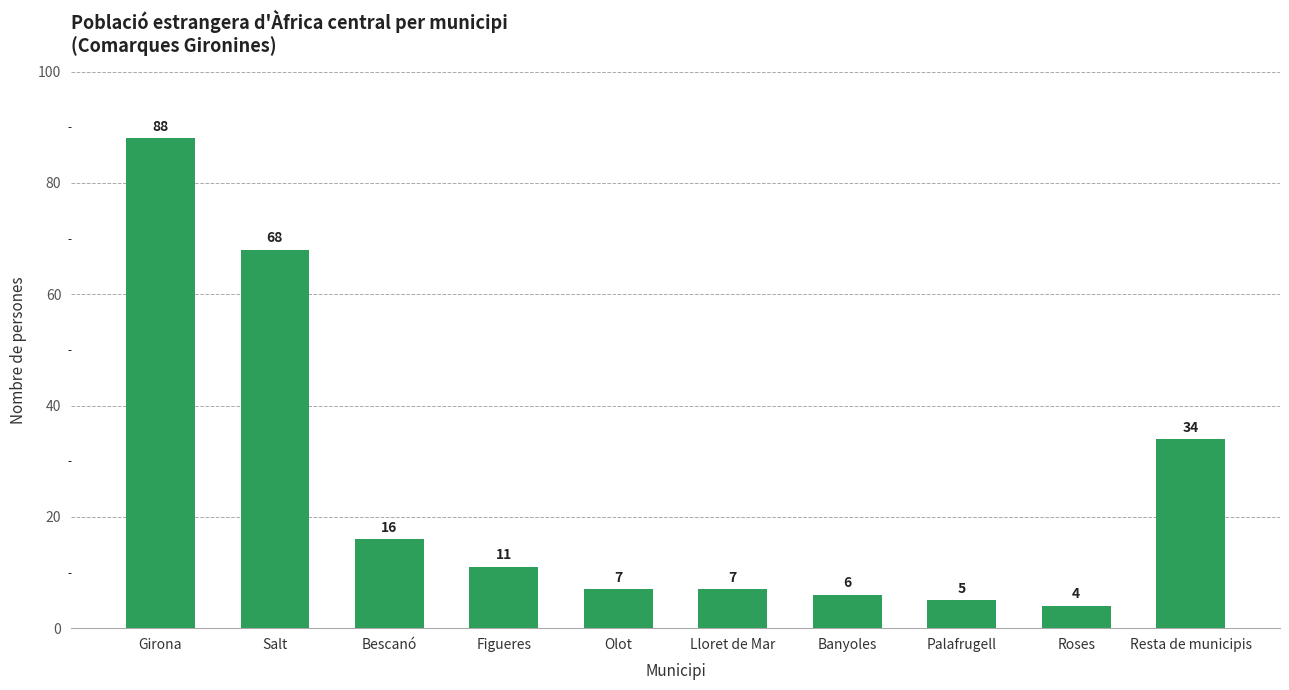

What is the difference between the values at Girona and Olot?

81